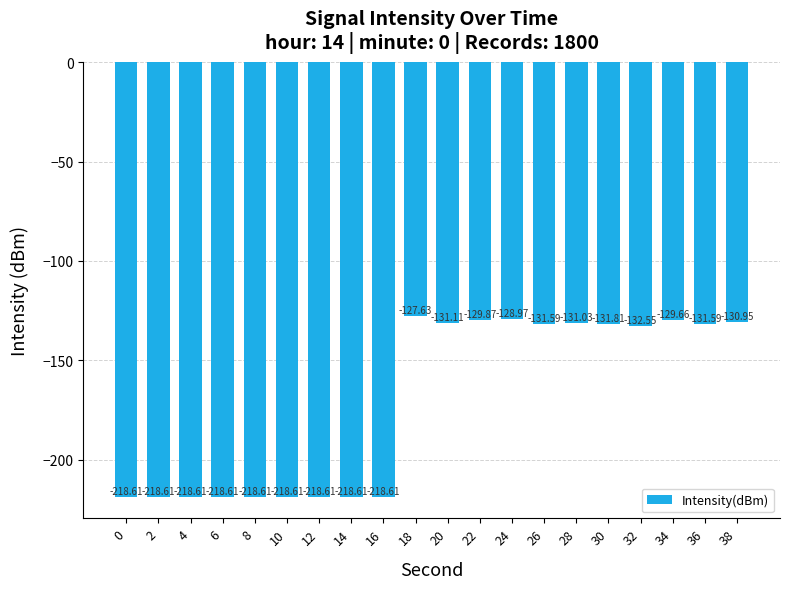

What is the difference between the second highest and second lowest values?

89.6